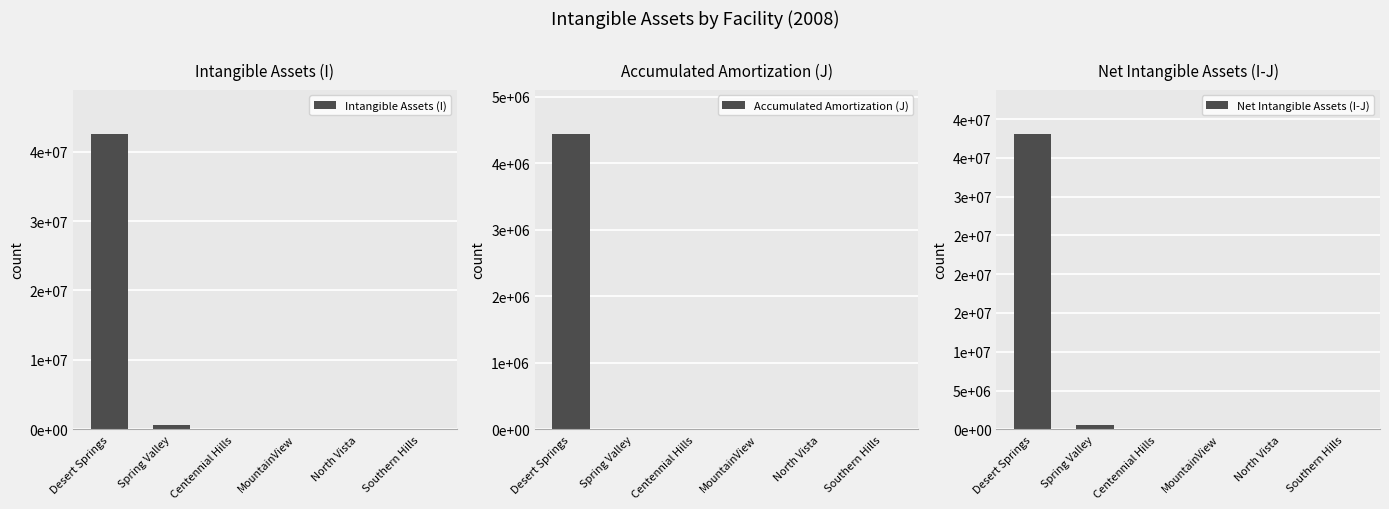

Which series changed the most between Desert Springs and Southern Hills?

Intangible Assets (I)